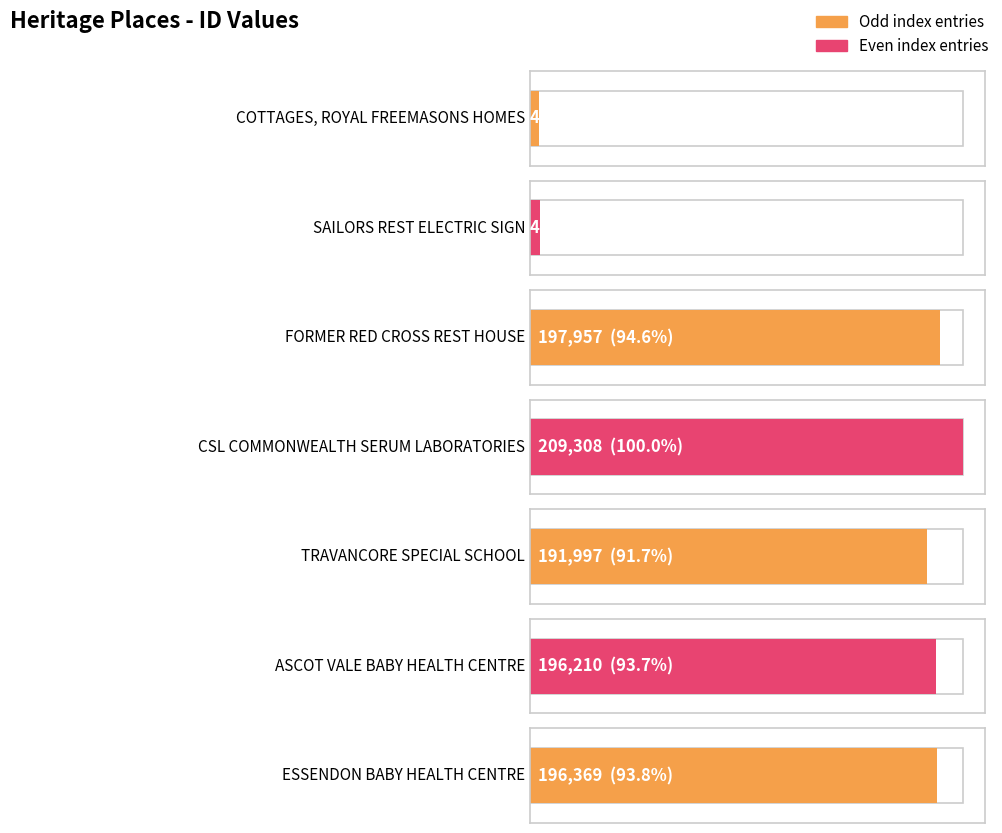

Which label corresponds to the largest value in the chart?

CSL COMMONWEALTH SERUM LABORATORIES